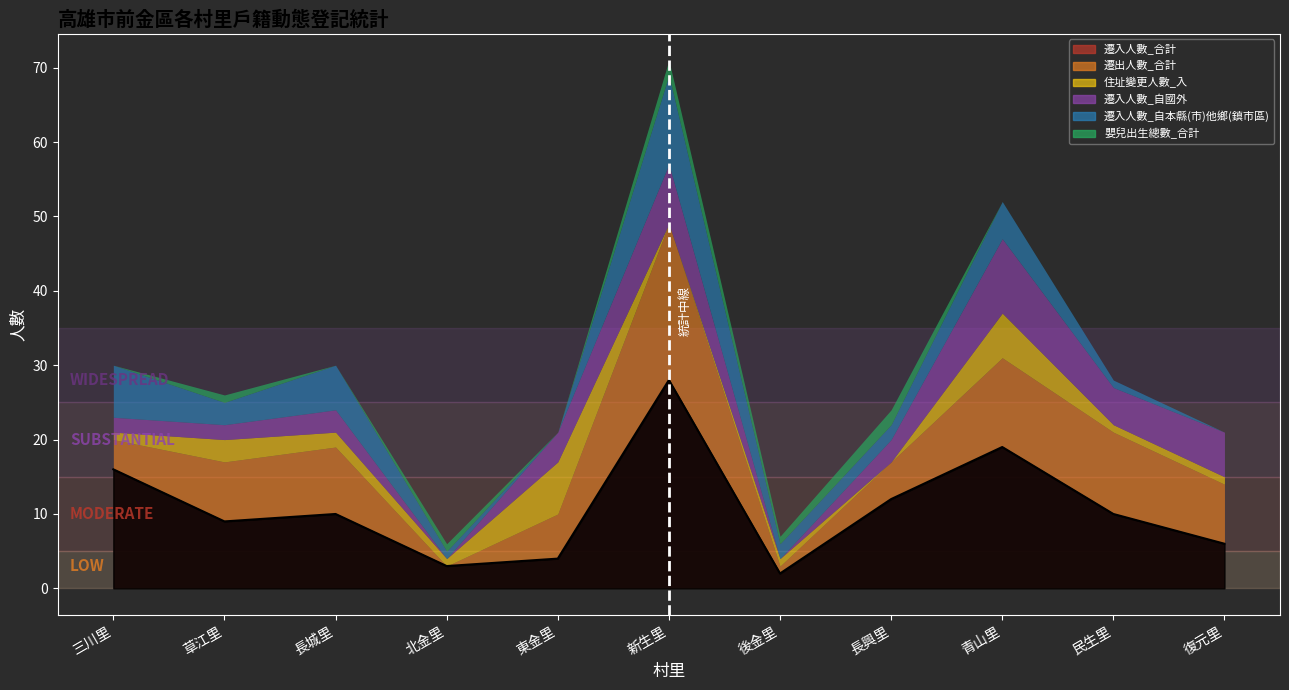

What are all the series names shown in the legend?

遷入人數_合計, 遷出人數_合計, 住址變更人數_入, 遷入人數_自國外, 遷入人數_自本縣(市)他鄉(鎮市區), 嬰兒出生總數_合計